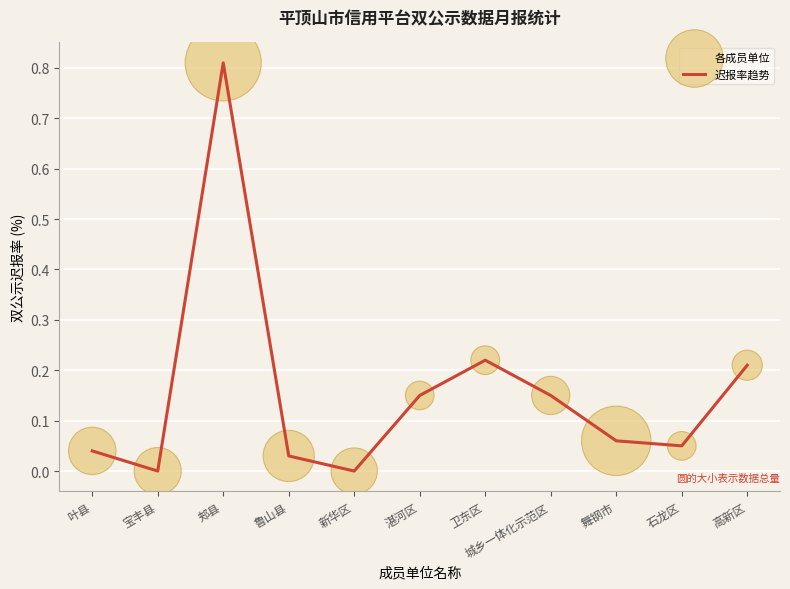

The chart shows a value of 0.0 at 宝丰县. True or false?

True